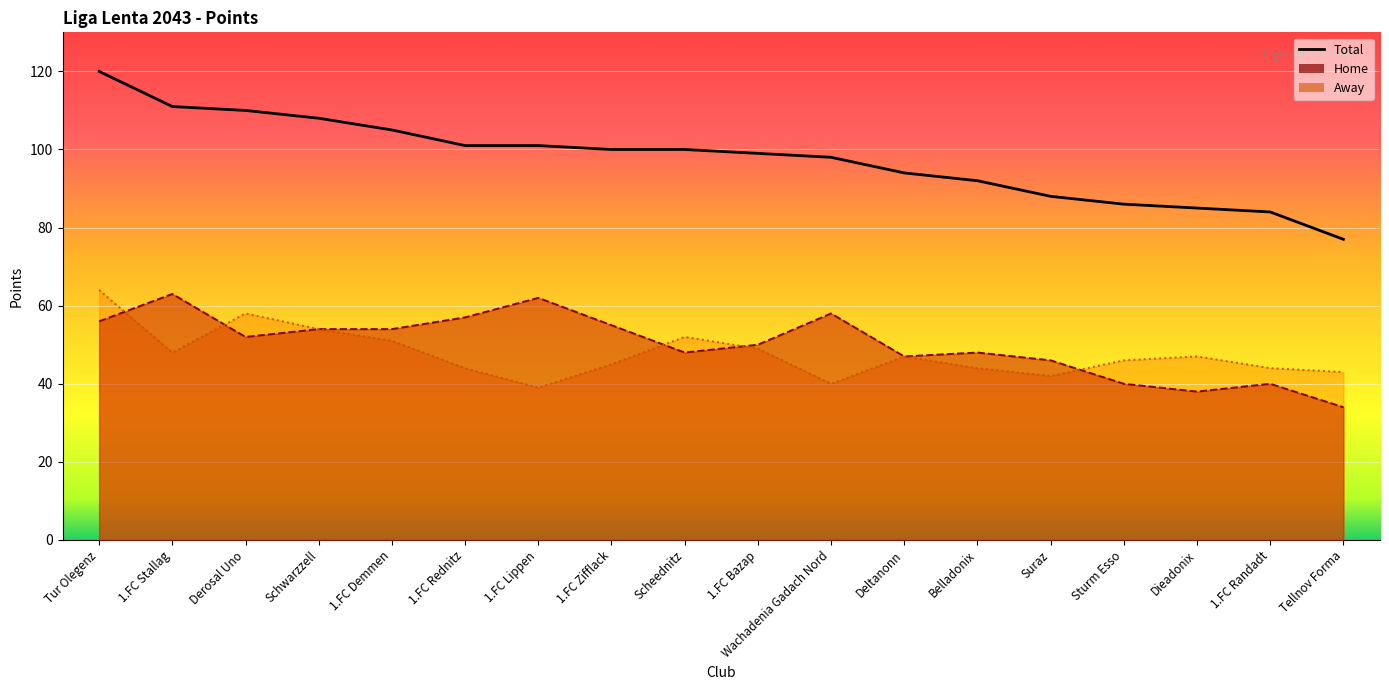

What is the value of the Total point at the 8th from the left?

100